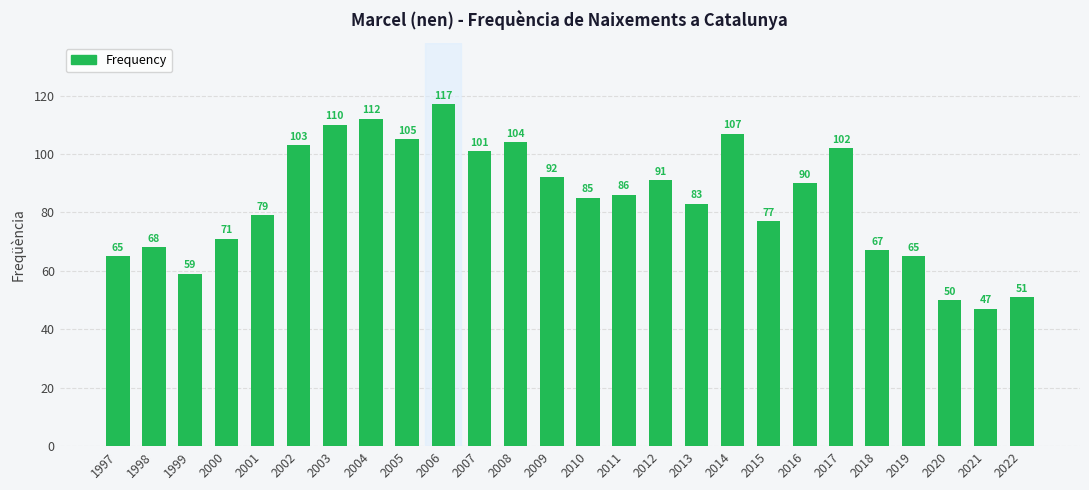

What is the average value?

84